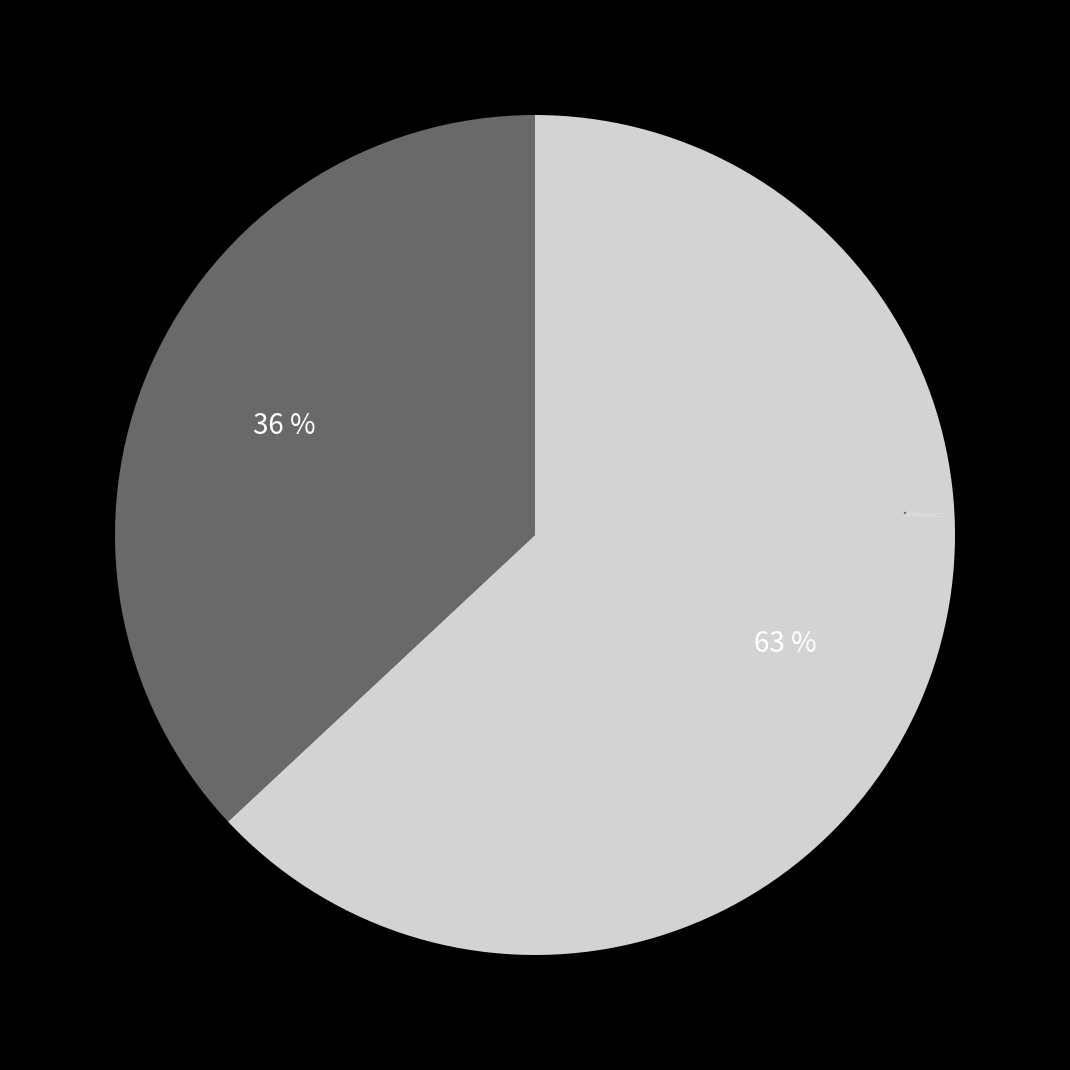

Is it true that Audio Download is 16% of the pie?

False